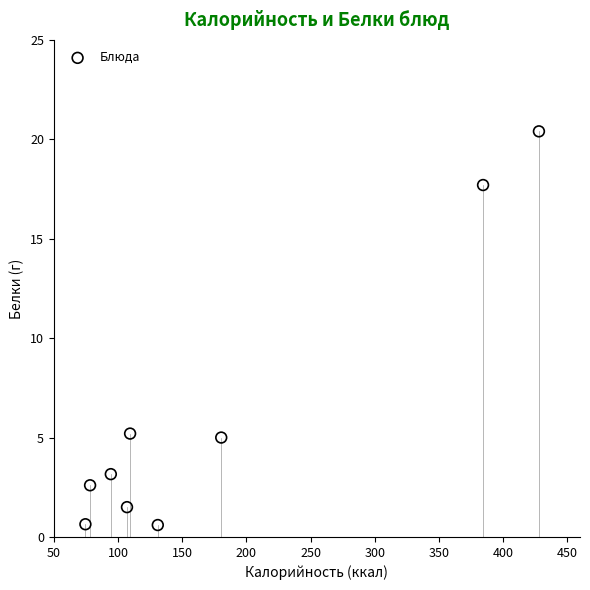

What is the range of Y values (max minus min)?

19.8